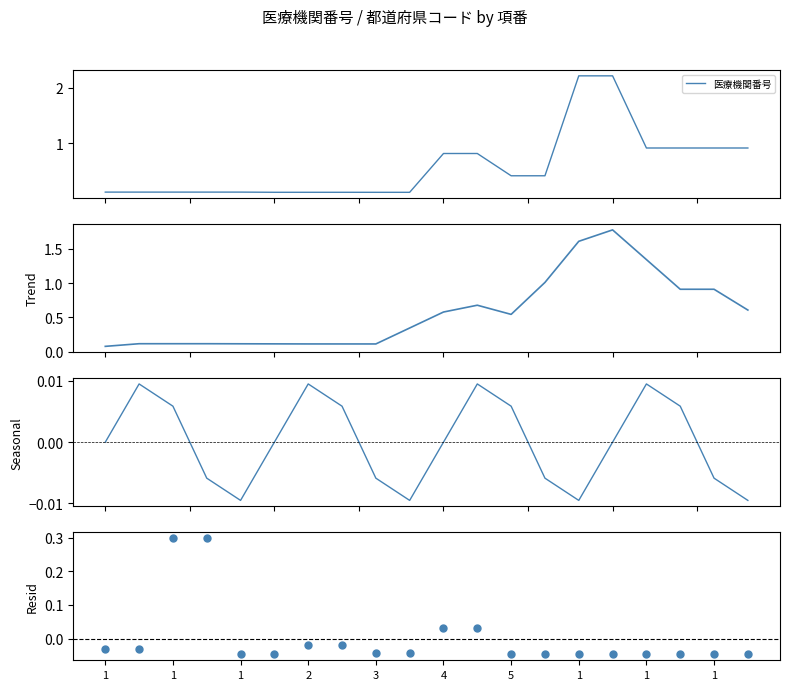

Which series has the widest spread of Y values?

医療機関番号